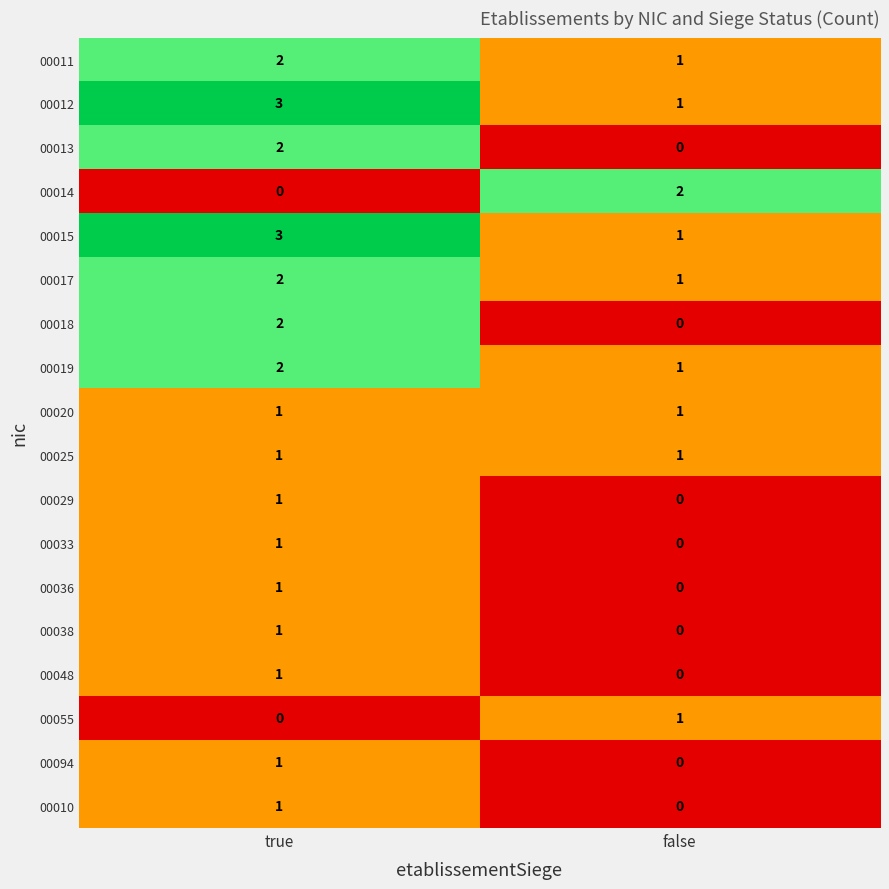

At which label is 00019 closest to 1?

false